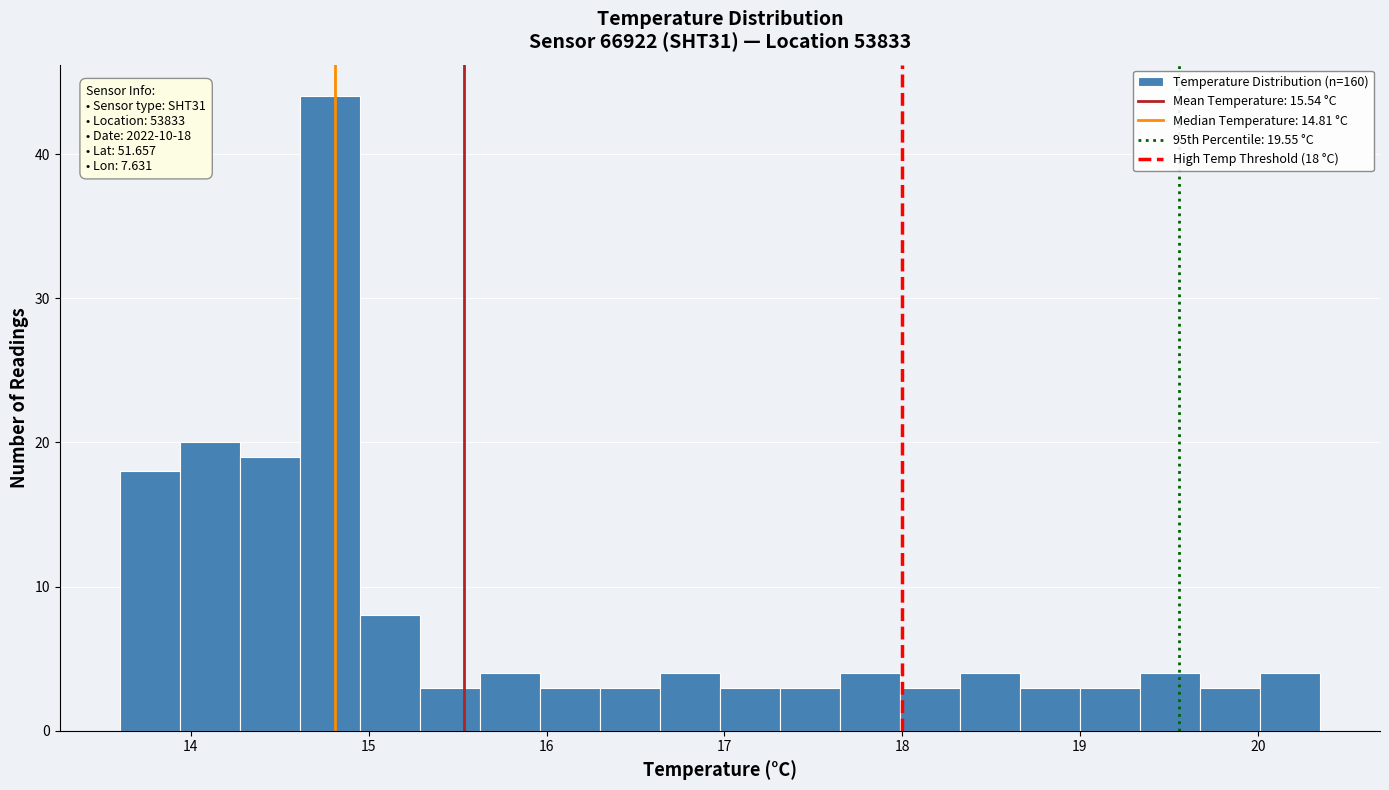

Around what value on the x-axis is the tallest bar? Give the approximate position of its centre, as read against the axis.

14.8